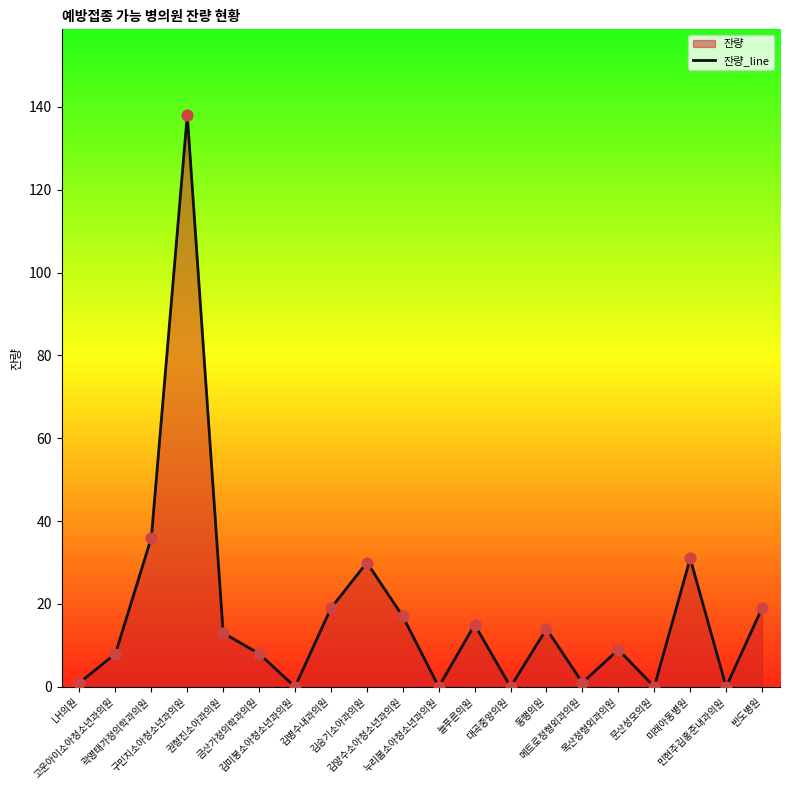

Between 김병수내과의원 and 늘푸른의원, which is larger?

김병수내과의원